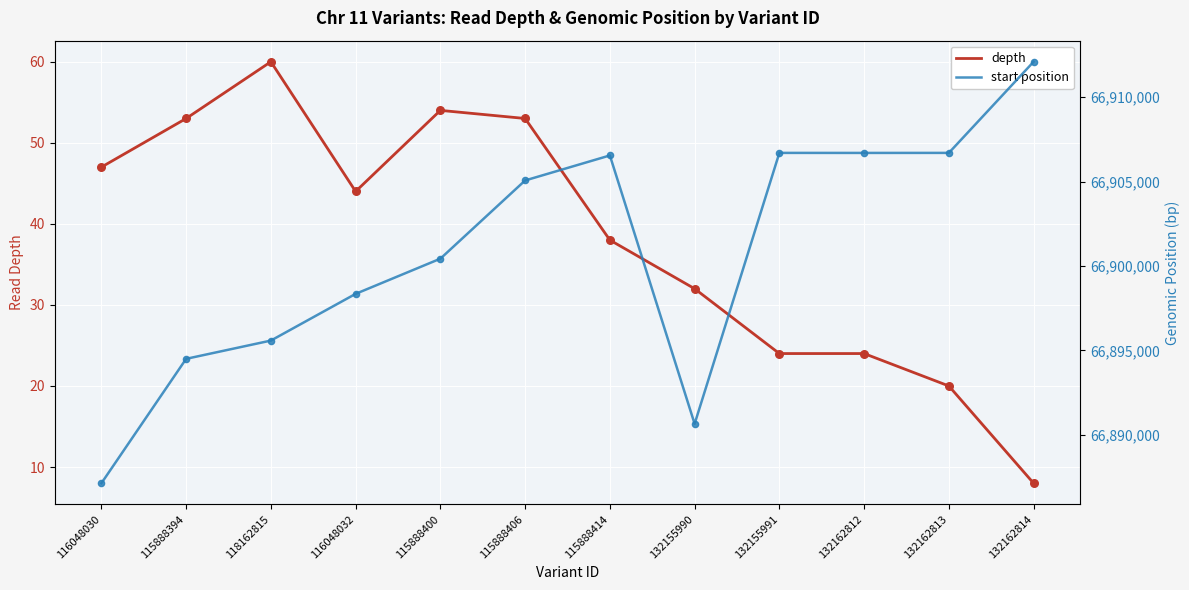

At which category is the sum across all series the highest?

132162814